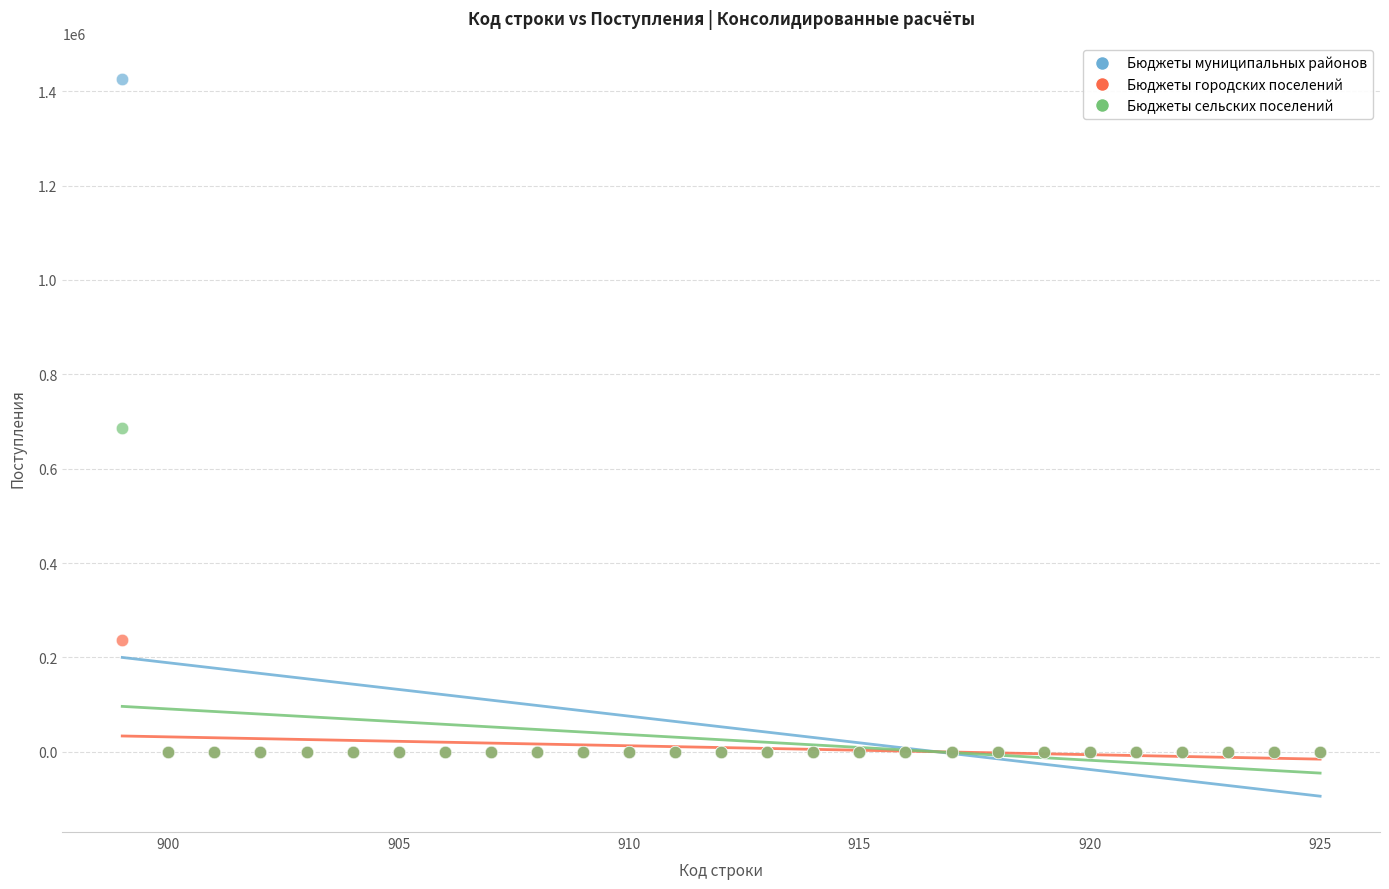

Which series reaches the maximum Y coordinate?

Бюджеты муниципальных районов